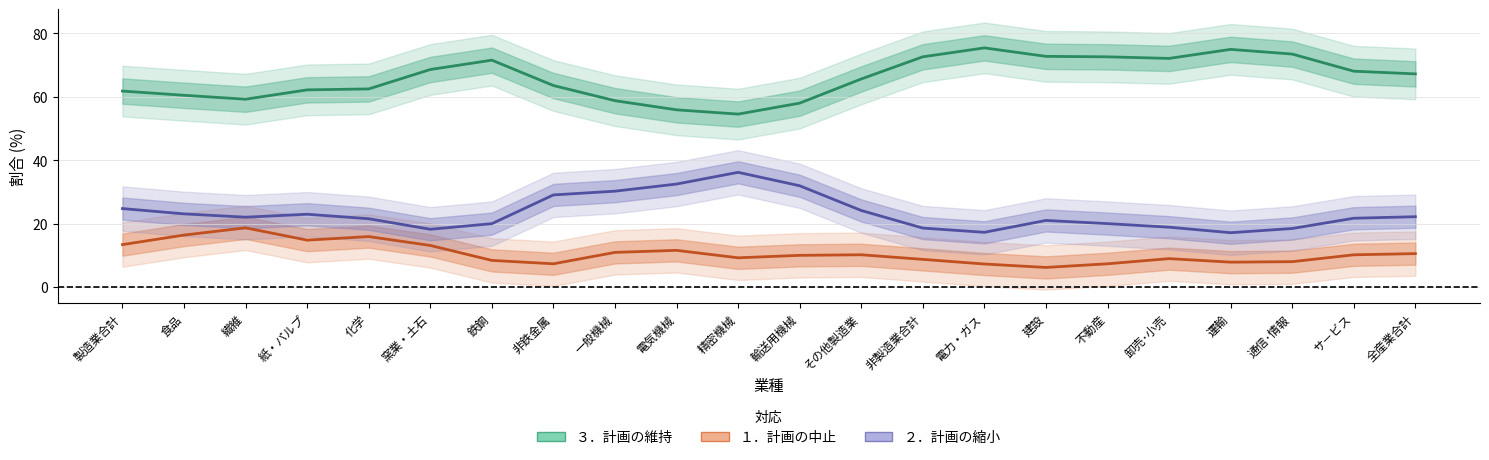

The ２．計画の縮小 series shows 12.7 at 卸売･小売. True or false?

False